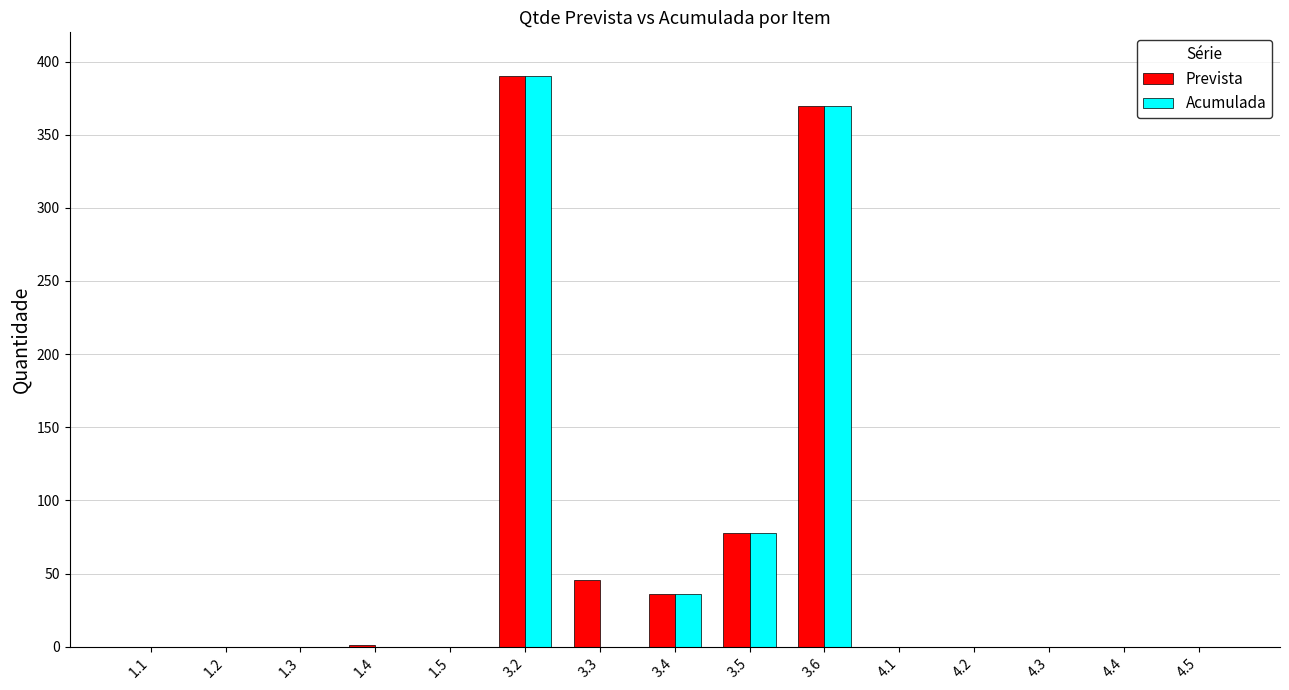

How many values in the Acumulada series exceed 0?

4